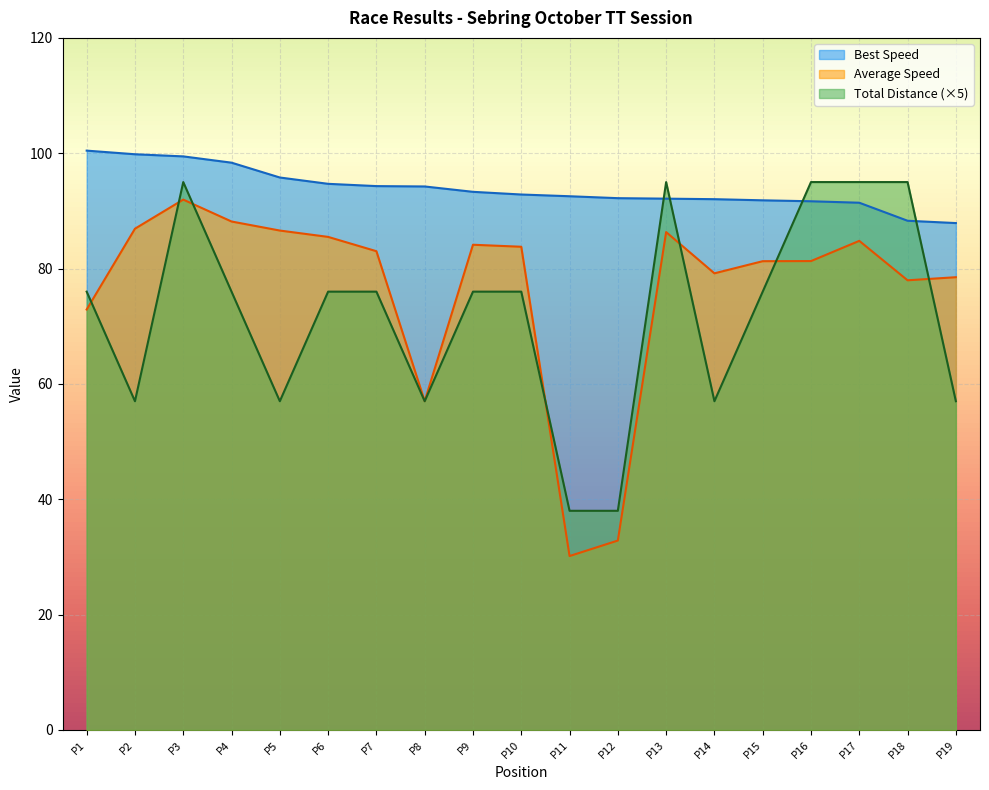

Reading left to right, what are all the values shown in this chart?

Best Lap time: 100.5	99.8	99.5	98.4	95.8	94.7	94.3	94.2	93.3	92.8	92.5	92.2	92.1	92.0	91.8	91.7	91.4	88.3	87.9
Average Speed: 72.9	86.9	92.0	88.2	86.6	85.5	83.0	57.0	84.1	83.8	30.2	32.8	86.3	79.2	81.3	81.3	84.8	78.0	78.5
Total Distance: 76.0	57.0	95.0	76.0	57.0	76.0	76.0	57.0	76.0	76.0	38.0	38.0	95.0	57.0	76.0	95.0	95.0	95.0	57.0